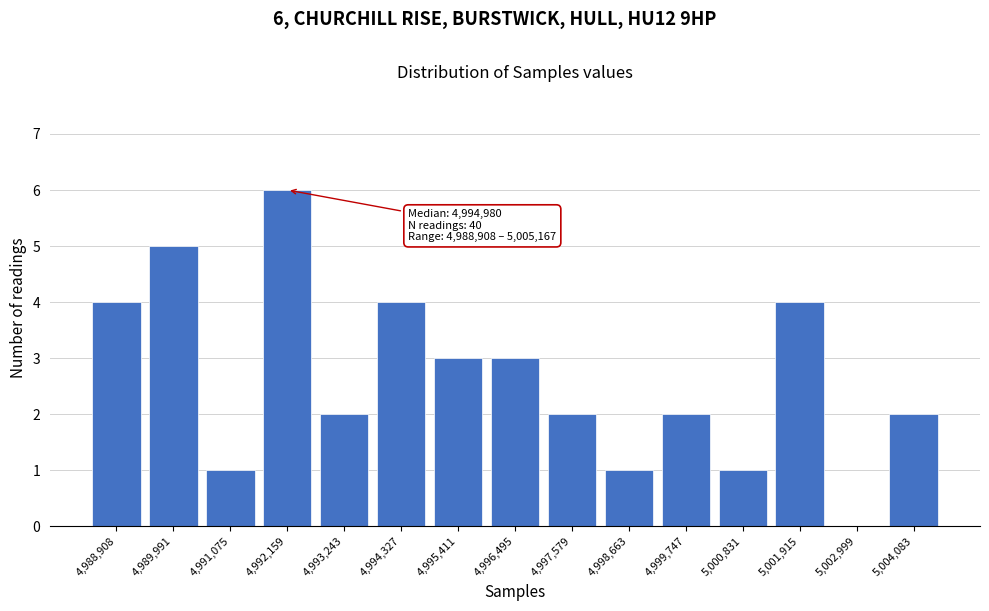

Reading right to left, transcribe all the data shown in this chart.

5,004,083=2	5,002,999=0	5,001,915=4	5,000,831=1	4,999,747=2	4,998,663=1	4,997,579=2	4,996,495=3	4,995,411=3	4,994,327=4	4,993,243=2	4,992,159=6	4,991,075=1	4,989,991=5	4,988,908=4